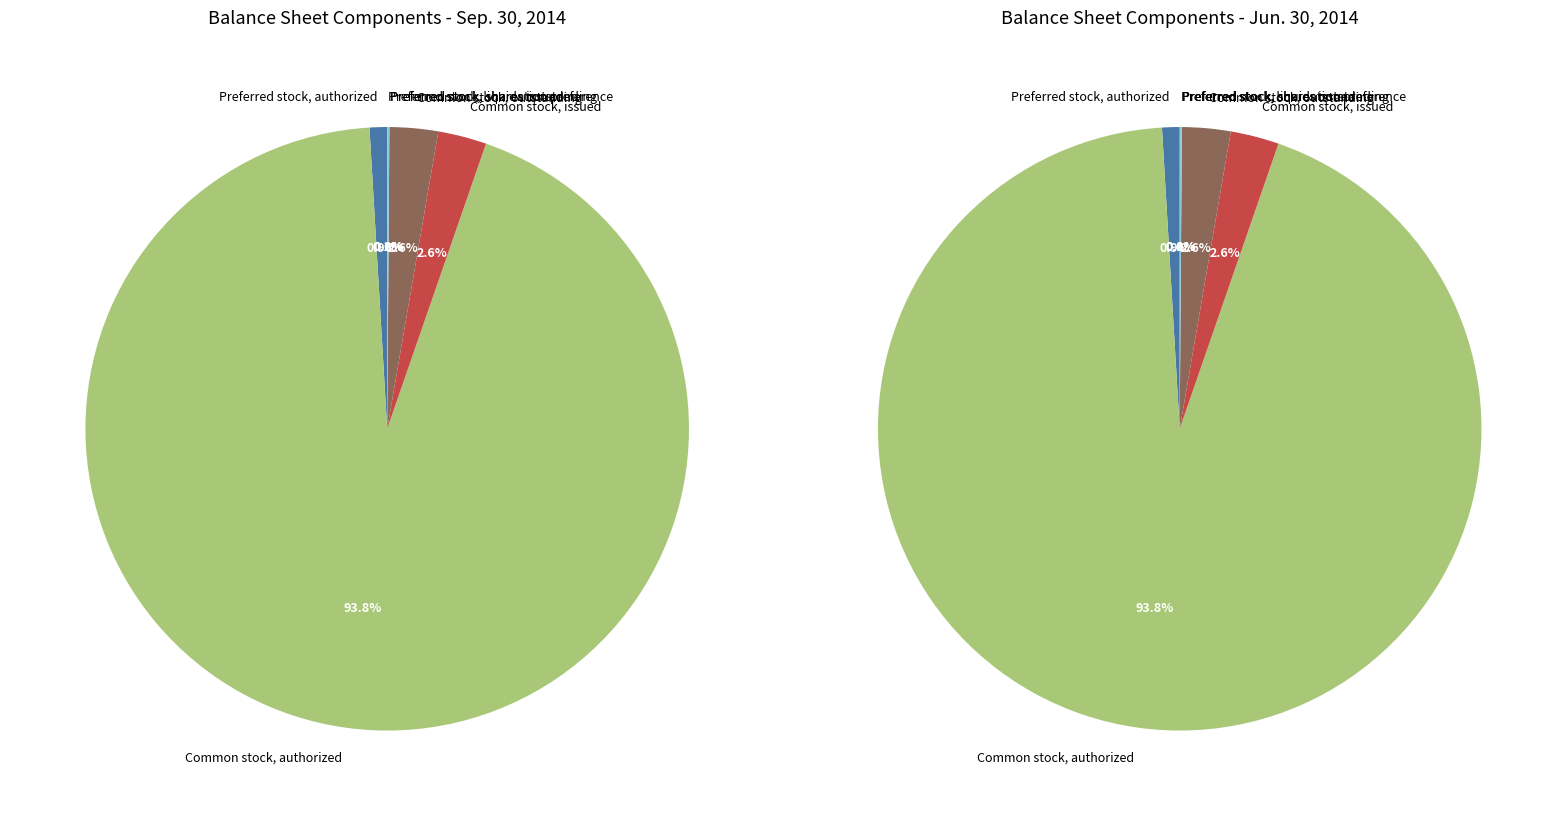

How many slices are in this pie chart?

7